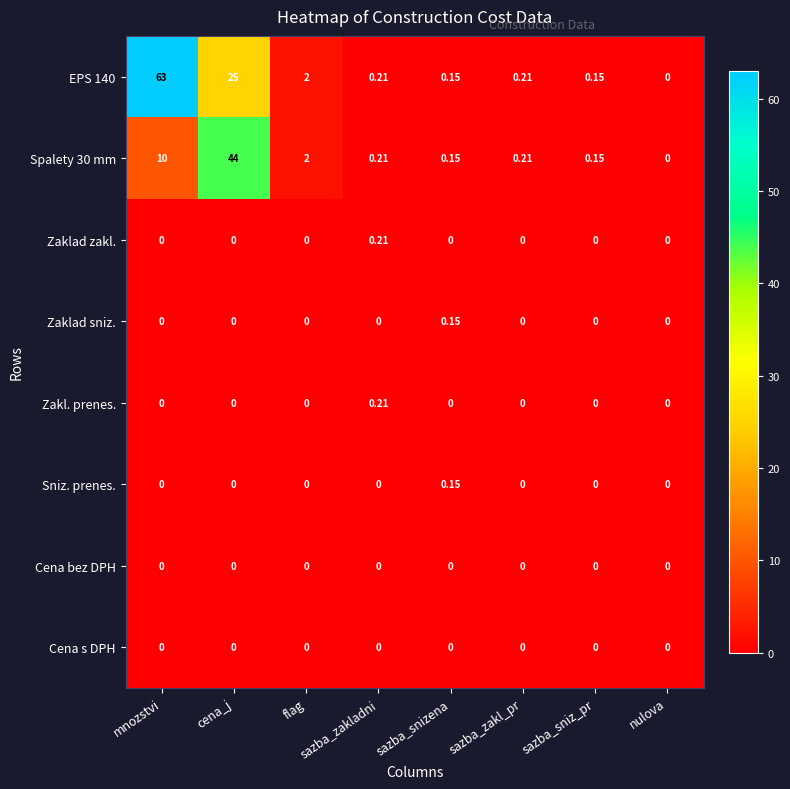

Which category has the highest value across all series?

mnozstvi